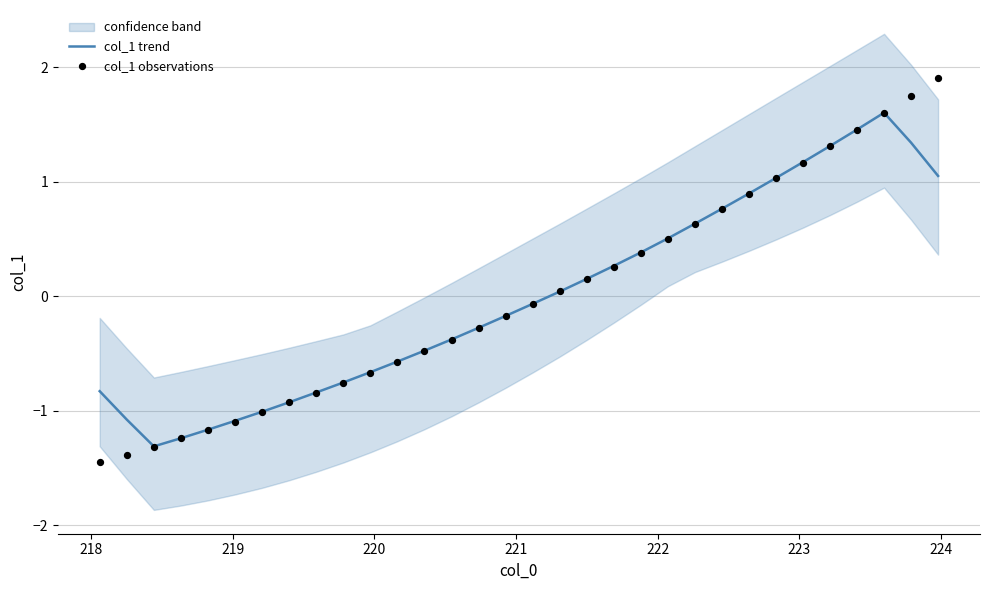

What is the total value across all series at 218?

-2.5